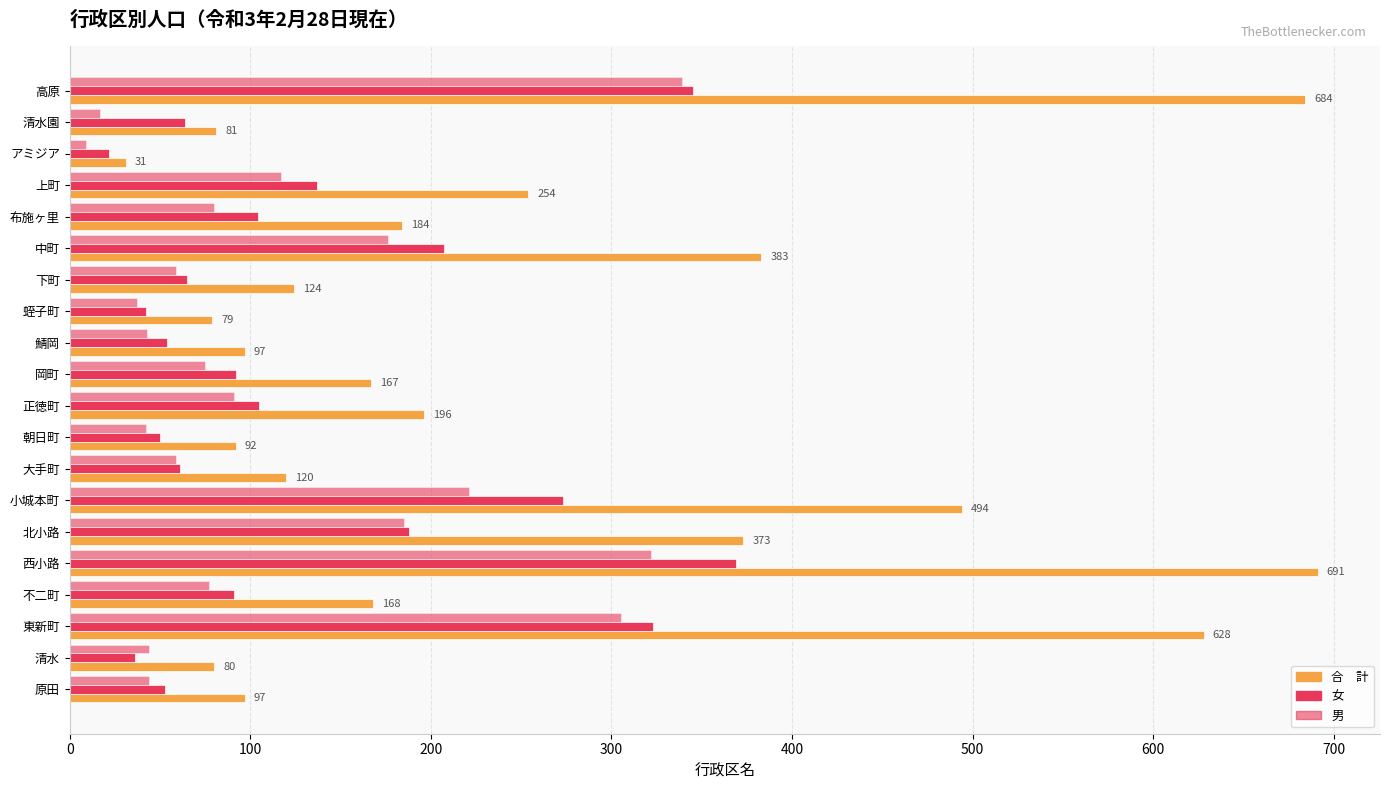

The value of 合　計 at 朝日町 is 152. True or false?

False